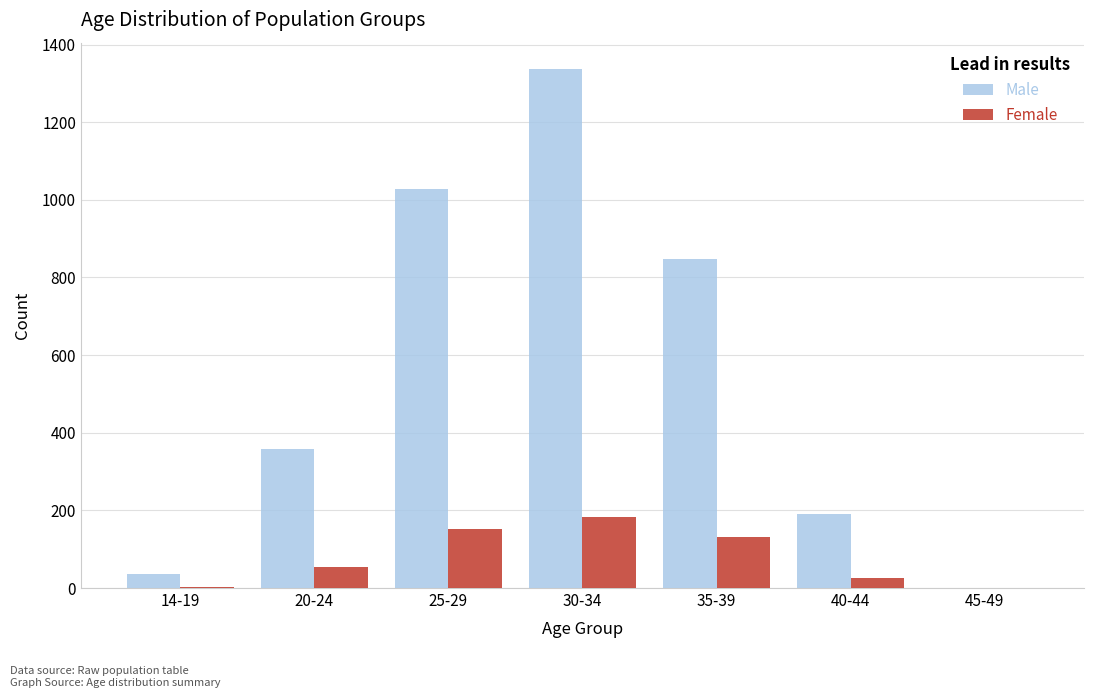

Is the value of Male at 25-29 greater than the value of Female at 45-49?

Yes